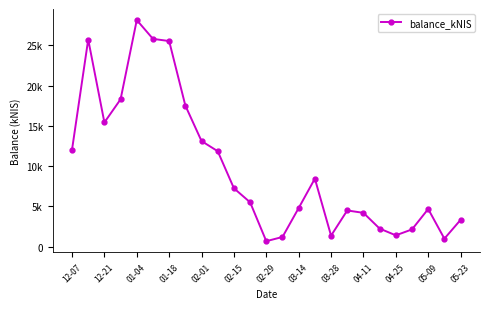

What is the minimum value shown in the chart?

693.7